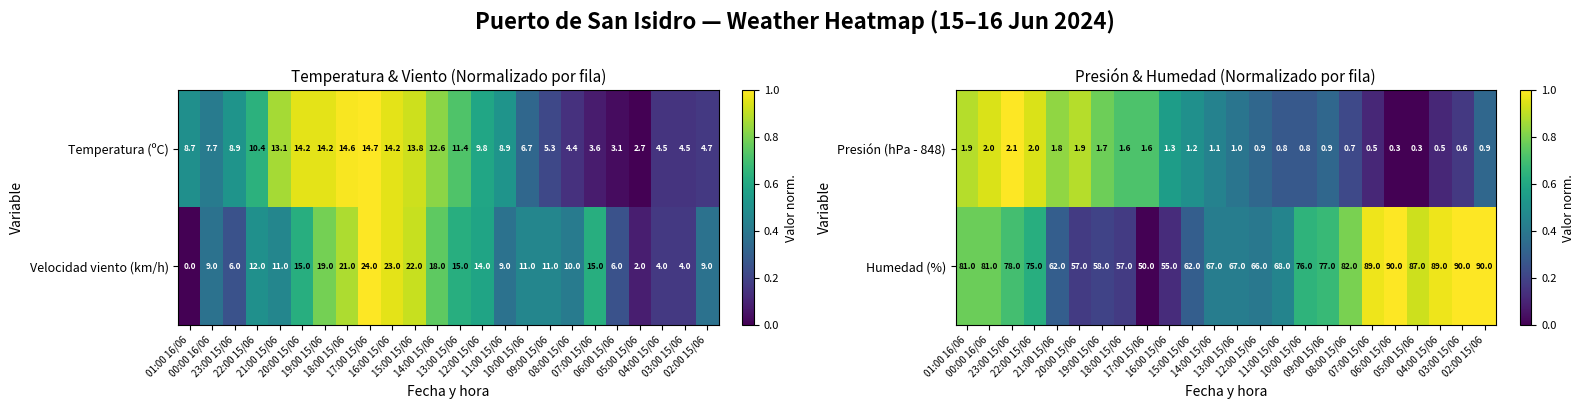

What is the sum of all Presión (hPa - 848) values?

28.4